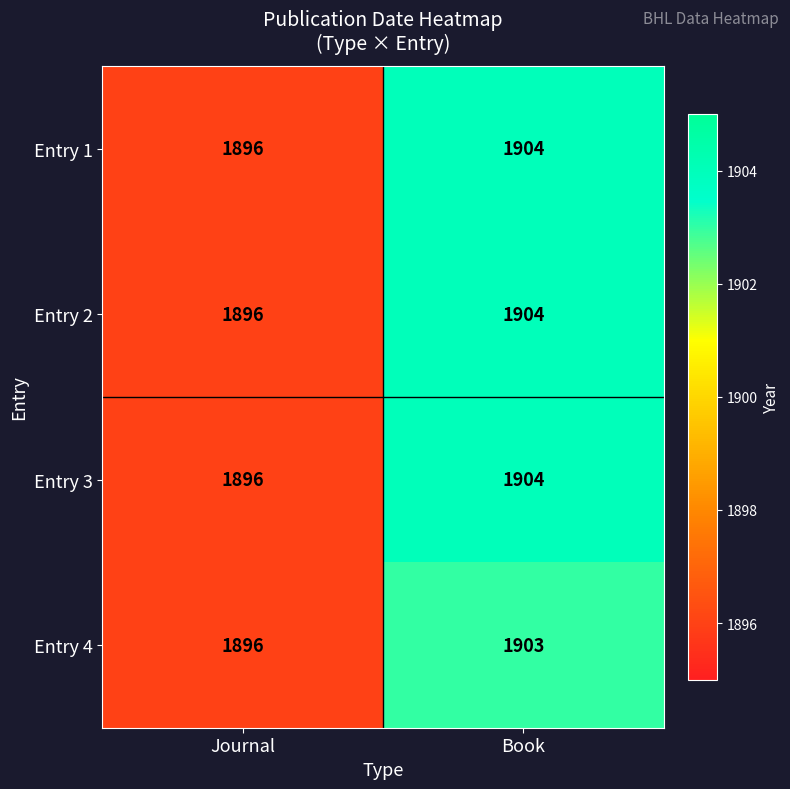

Is it true that Entry 3 equals 1896 at Journal?

True